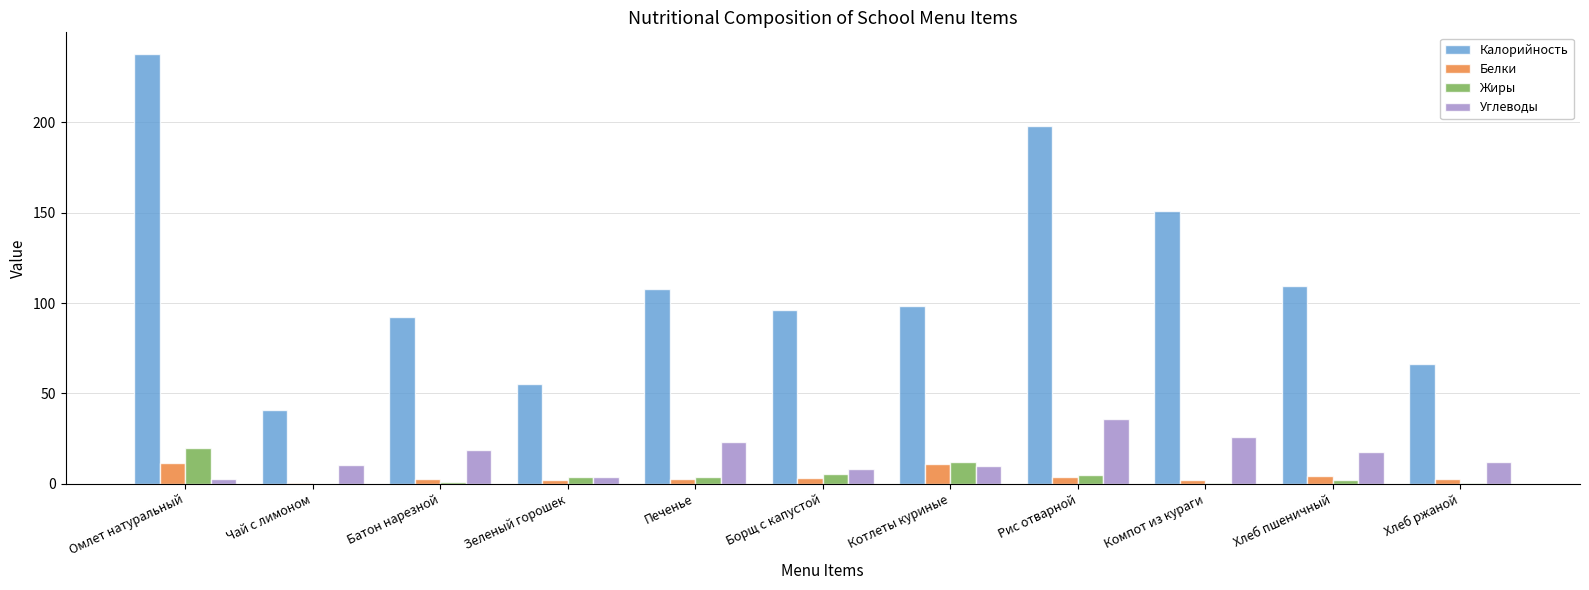

Where is Калорийность nearest to the value 139?

Компот из кураги